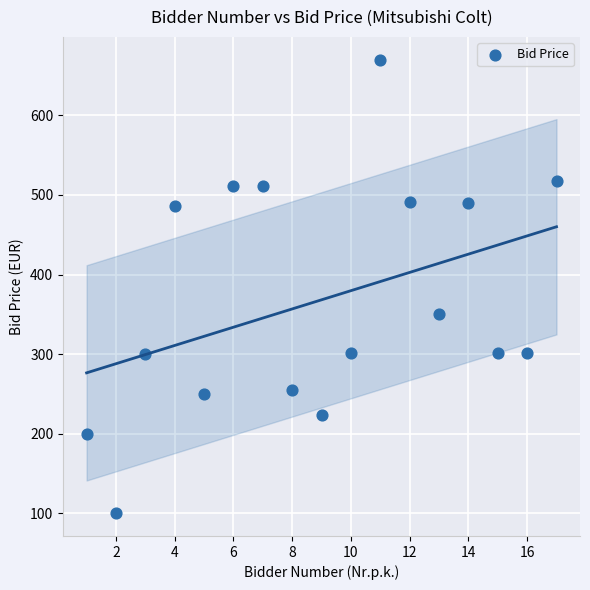

What Y value in the scatter plot is closest to 385?

350.0